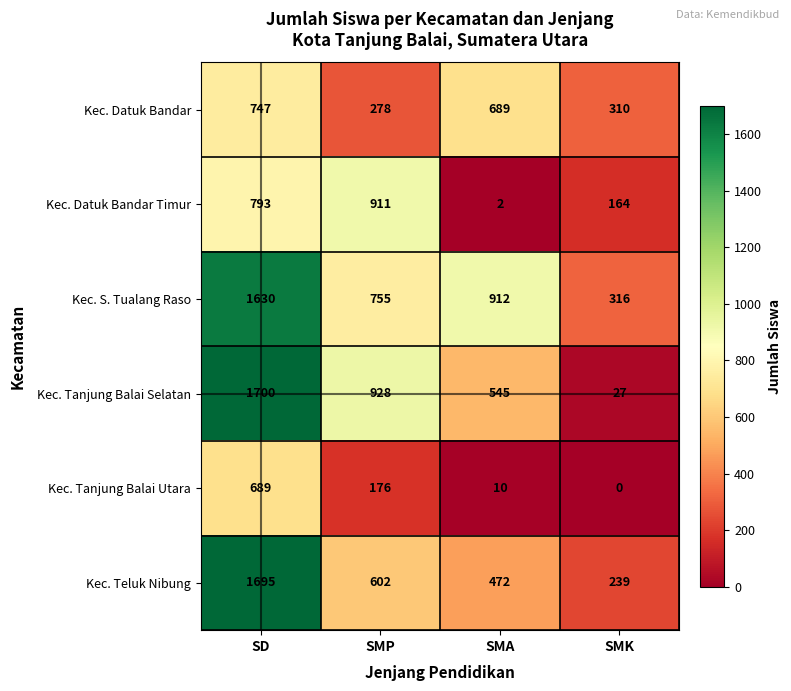

Is the value of Kec. Teluk Nibung at SD greater than the value of Kec. Datuk Bandar Timur at SMA?

Yes